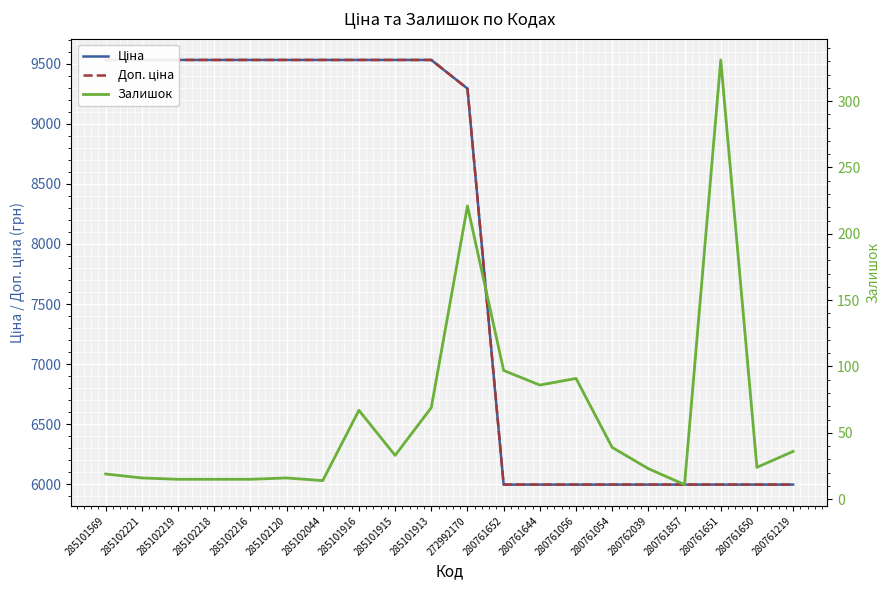

What is the difference between the highest and lowest values at 285101916?

9464.7